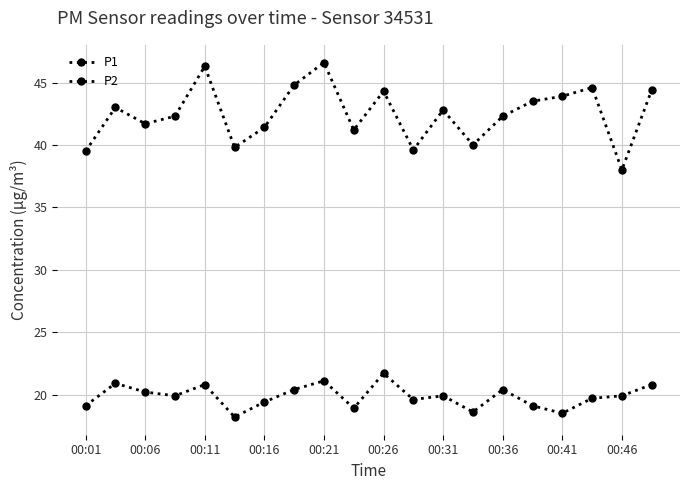

Count the number of data series in this chart.

2